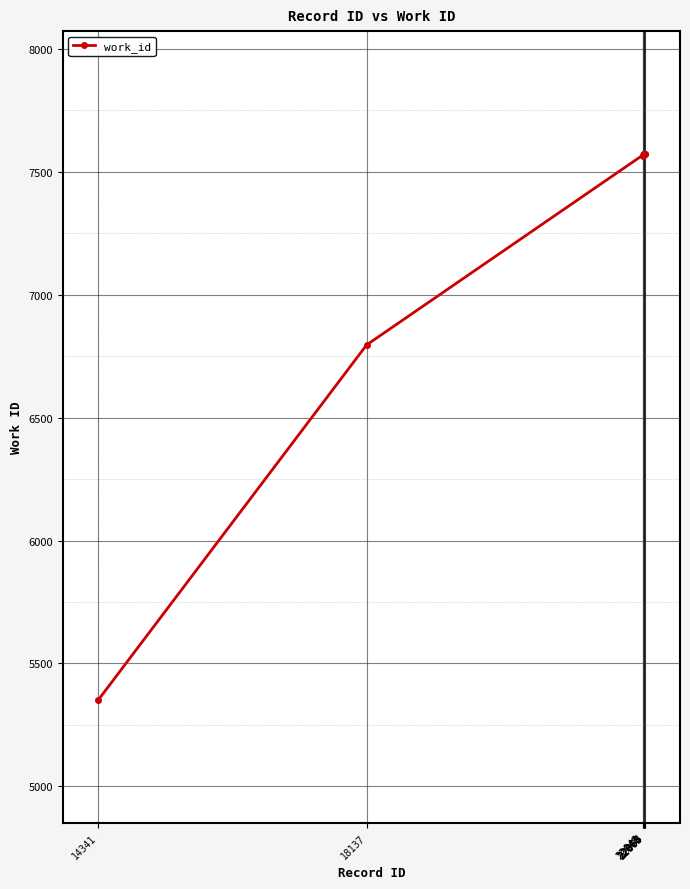

What is the value of the 6th point from the left?

7572